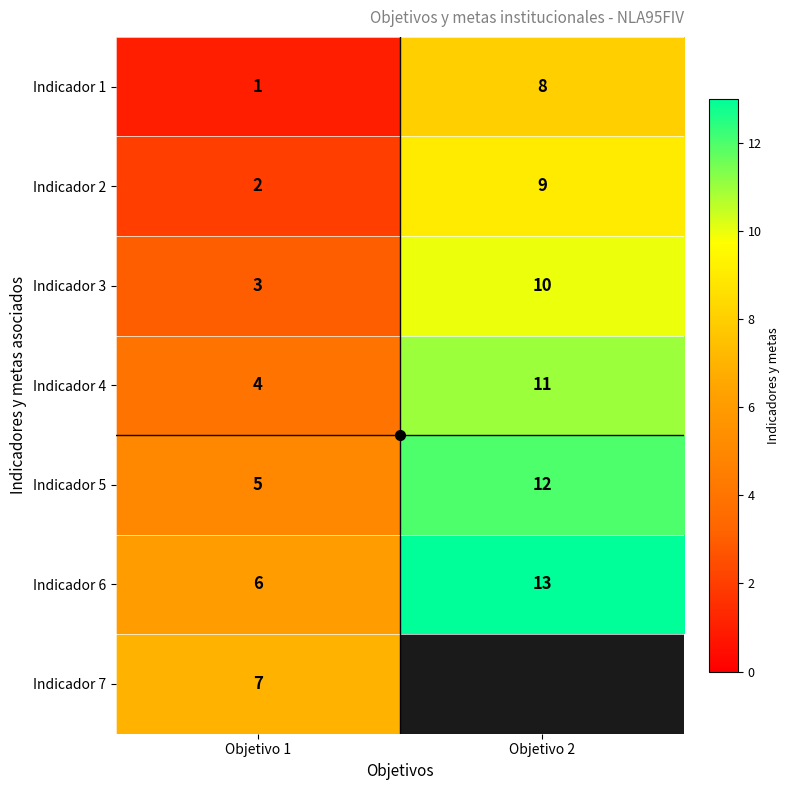

The Indicador 5 series shows 2.2 at Objetivo 1. True or false?

False